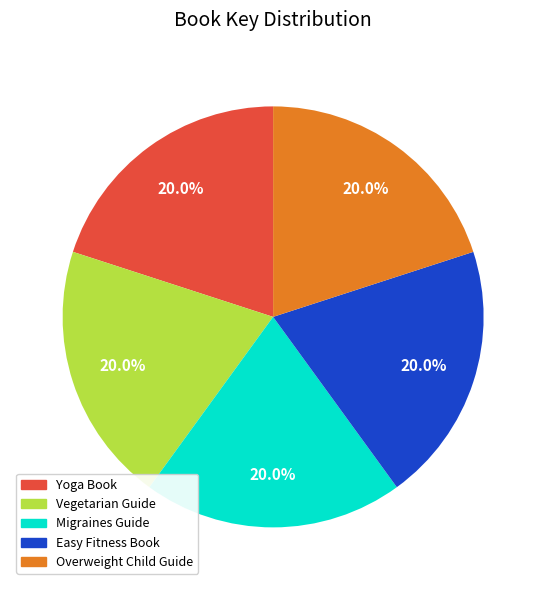

Does any single category account for the majority?

No